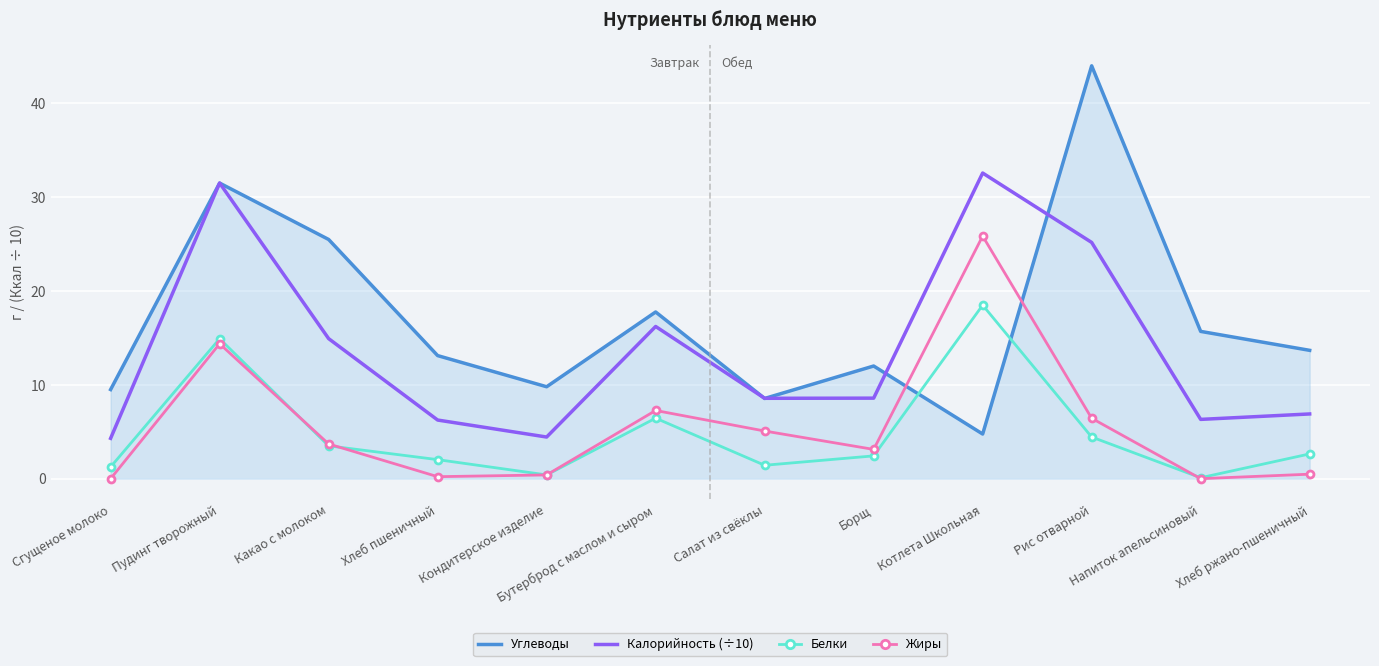

True or false: Жиры and Калорийность (÷10) intersect in this chart.

False